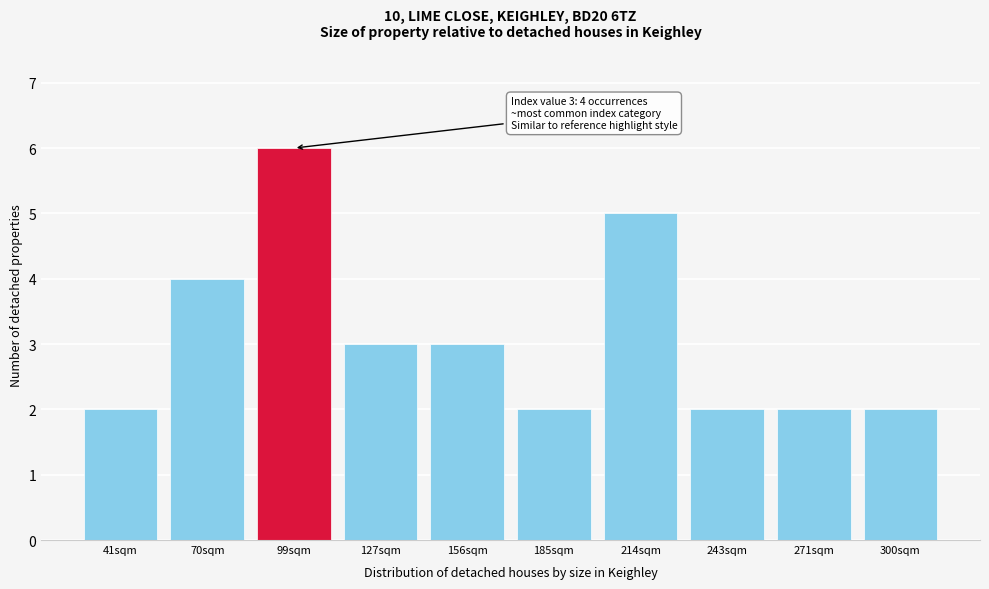

Reading left to right, list all the values displayed in this chart.

41sqm=2	70sqm=4	99sqm=6	127sqm=3	156sqm=3	185sqm=2	214sqm=5	243sqm=2	271sqm=2	300sqm=2